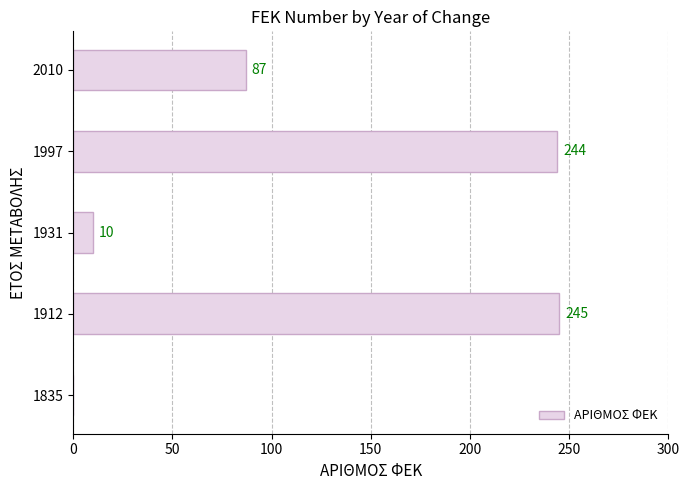

Reading bottom to top, extract all data points from this chart.

1835=0	1912=245	1931=10	1997=244	2010=87